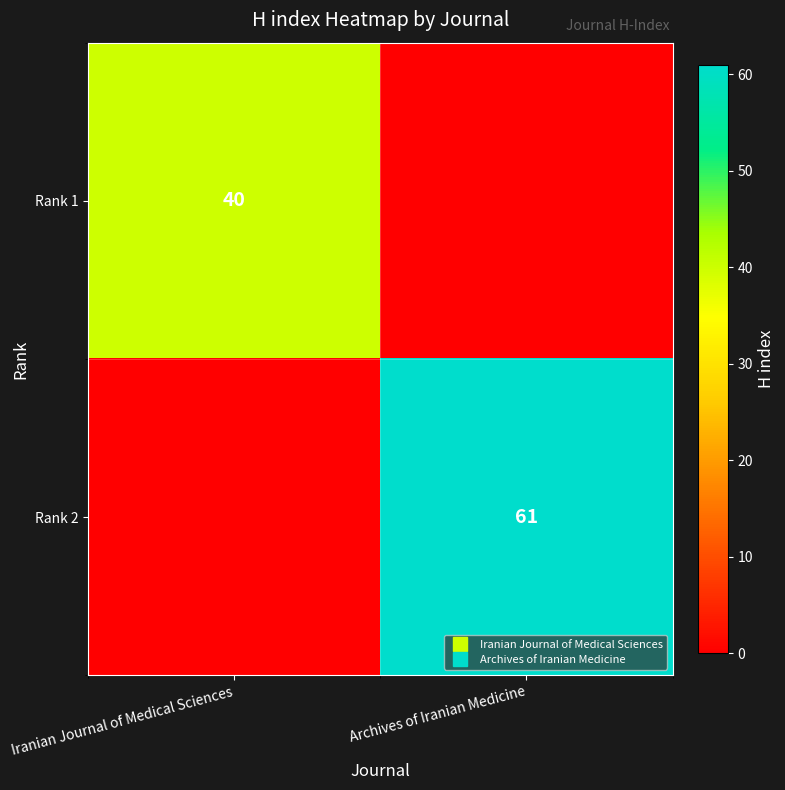

How many data points in Rank 2 are less than 61?

1